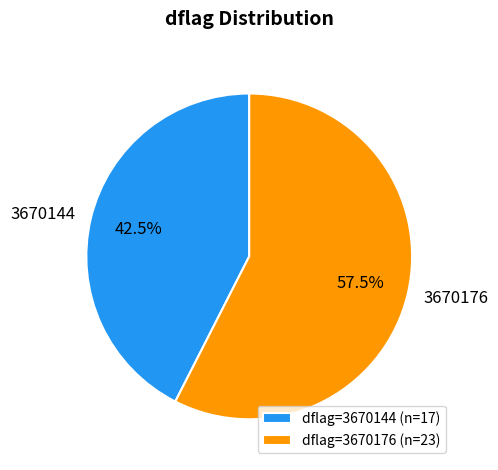

Count the number of slices in the pie.

2